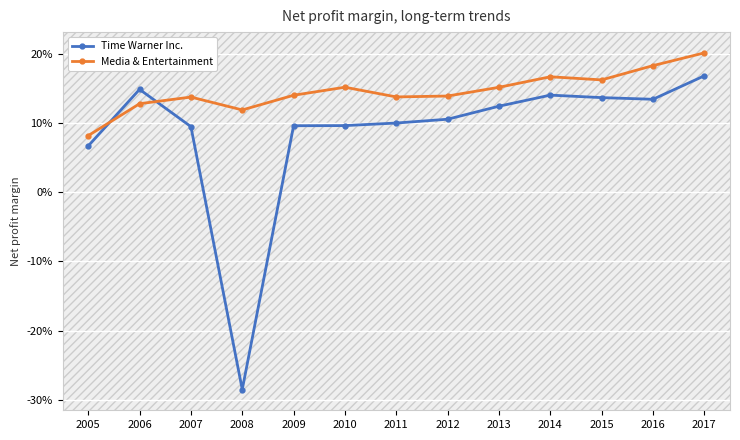

Count the number of categories in the chart.

13